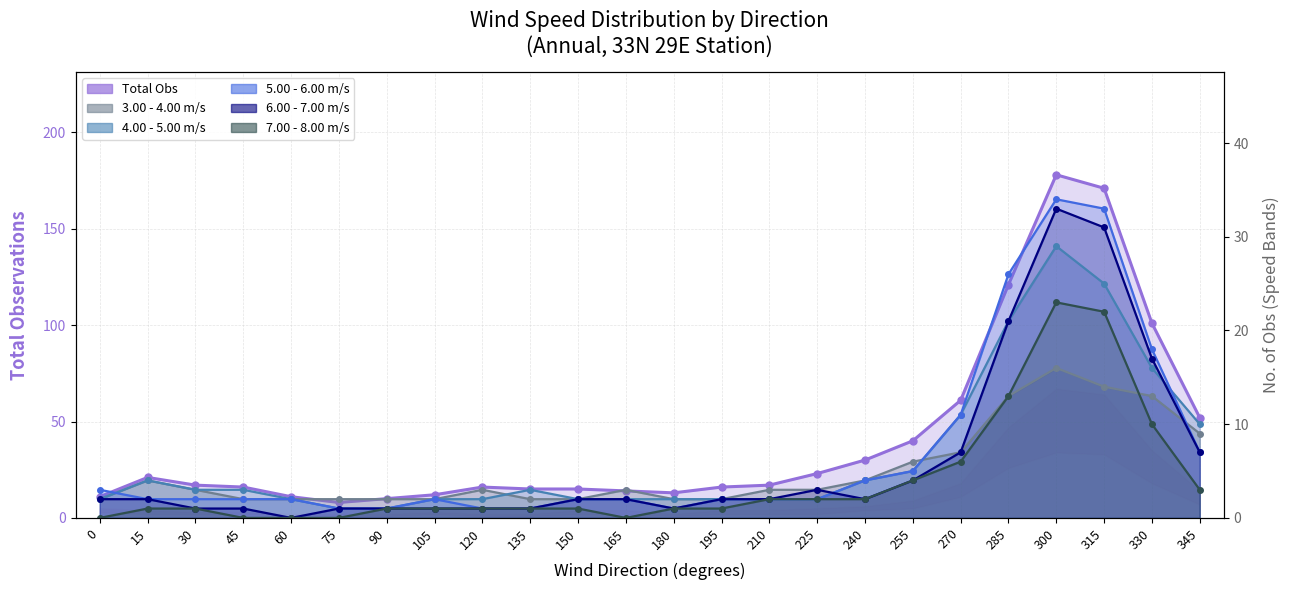

True or false: Total has a value of 12 at 105.

True